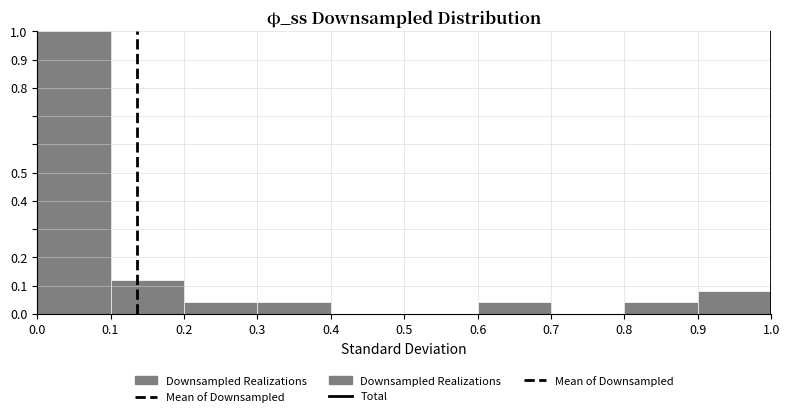

Reading left to right, list every bar in this chart as the range it spans on the x-axis followed by its height. The values are not printed on the chart, so give them approximately, as read against the axis.

0.0 to 0.1: 1.00
0.1 to 0.2: 0.12
0.2 to 0.3: 0.04
0.3 to 0.4: 0.04
0.4 to 0.5: 0
0.5 to 0.6: 0
0.6 to 0.7: 0.04
0.7 to 0.8: 0
0.8 to 0.9: 0.04
0.9 to 1.0: 0.08